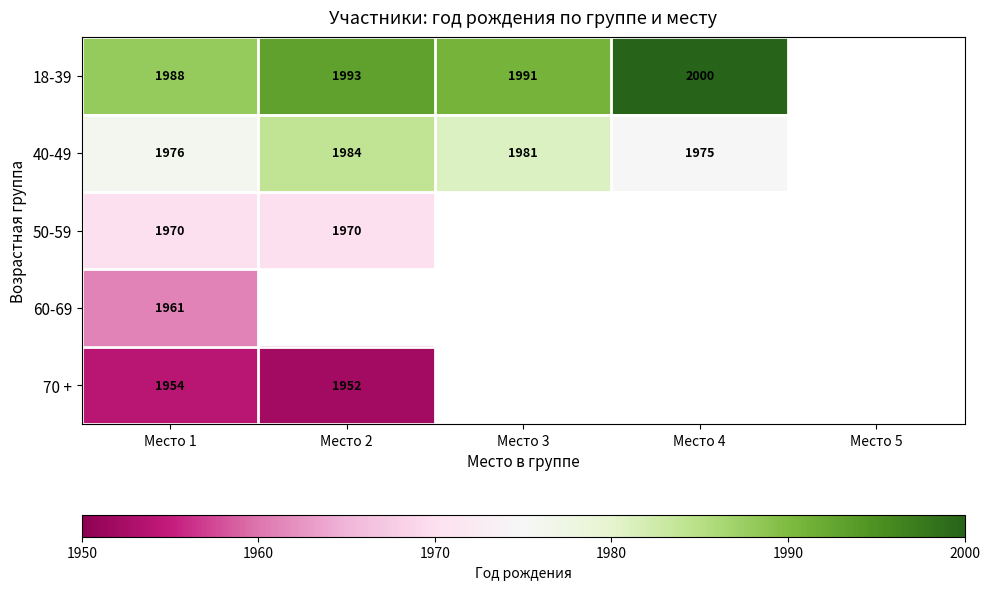

Is it true that 40-49 equals 3166 at Место 1?

False